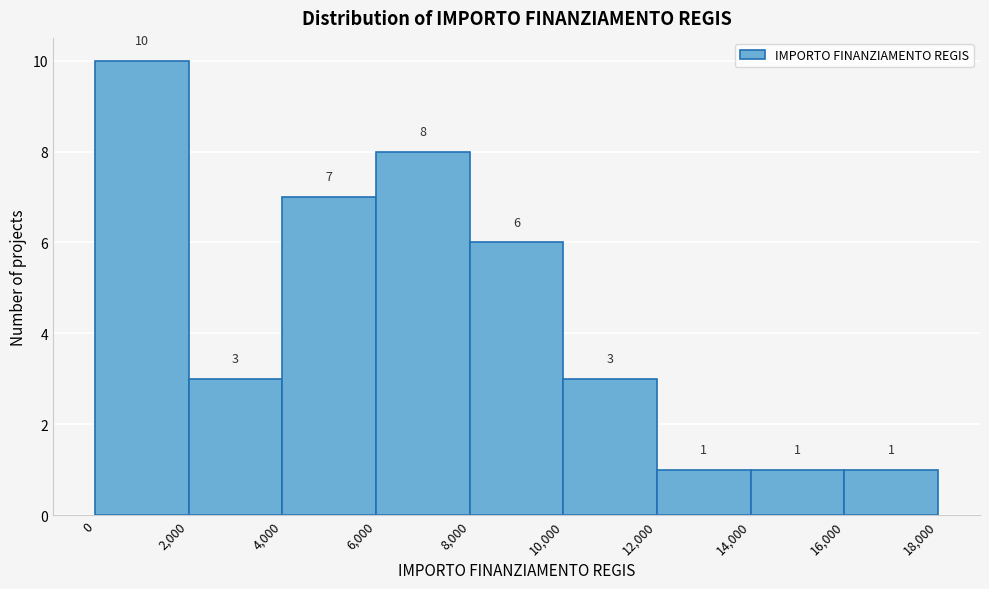

Reading left to right, list every bar in this chart as the range it spans on the x-axis followed by its height.

0 to 2,000: 10
2,000 to 4,000: 3
4,000 to 6,000: 7
6,000 to 8,000: 8
8,000 to 10,000: 6
10,000 to 12,000: 3
12,000 to 14,000: 1
14,000 to 16,000: 1
16,000 to 18,000: 1